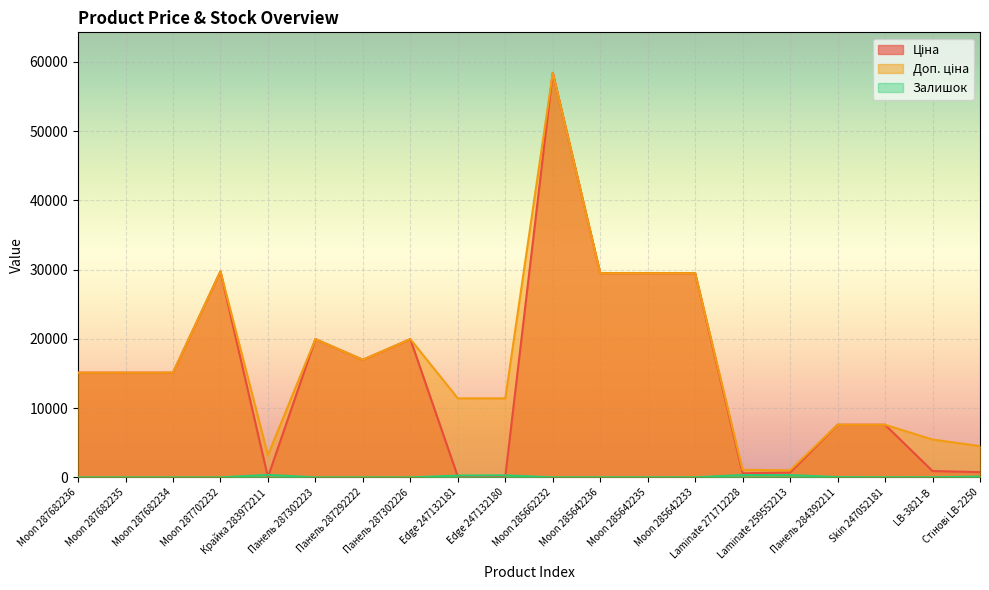

At which category is the sum across all series the highest?

Moon 285662232